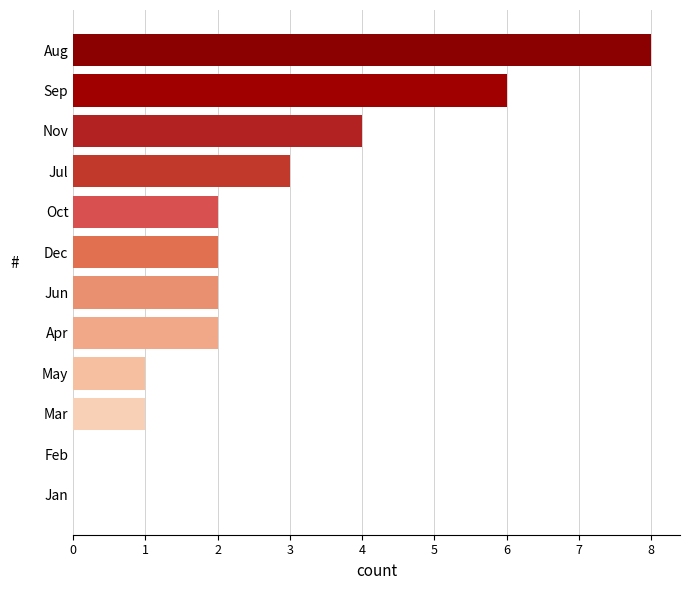

How many data points does each series have?

12